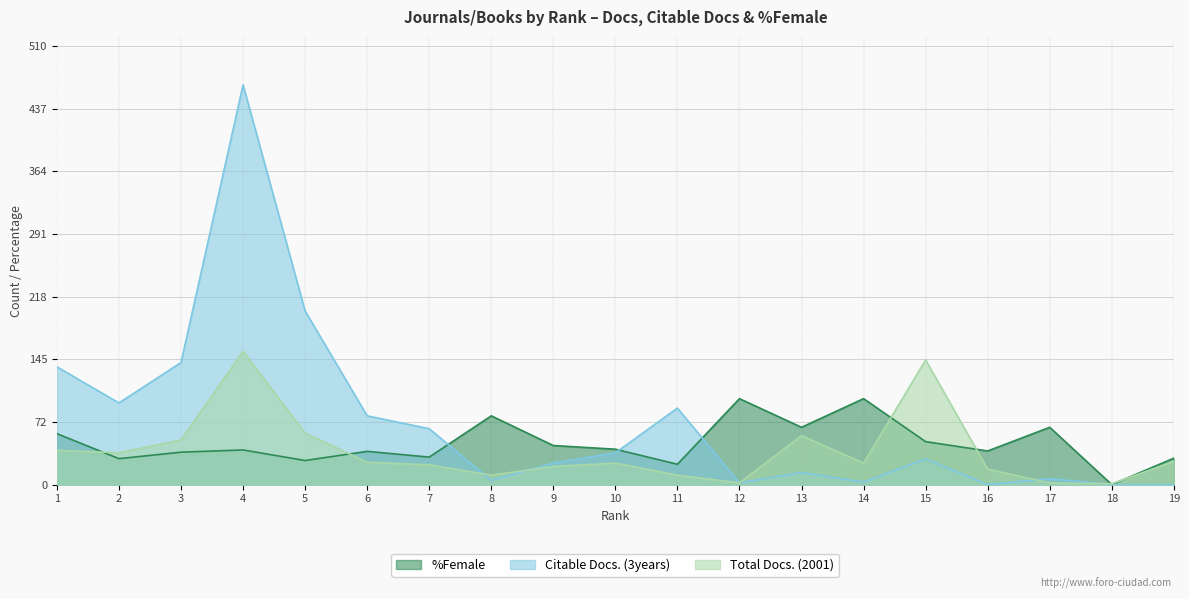

Which label corresponds to the largest value in the chart?

4